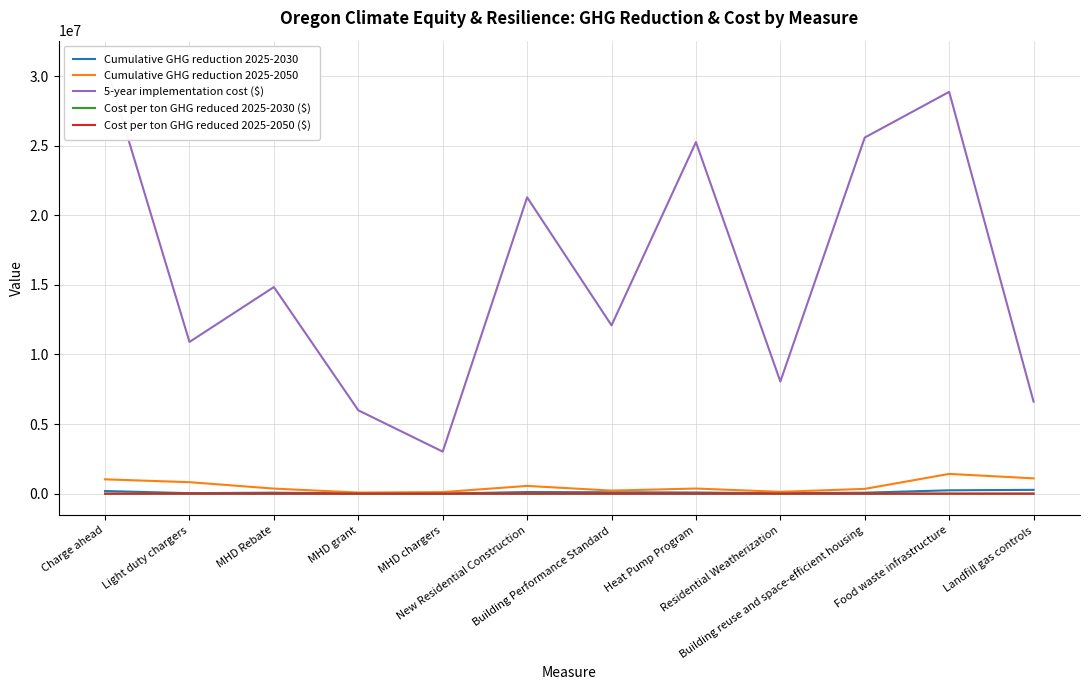

What is the label of the 6th point from the right?

Building Performance Standard